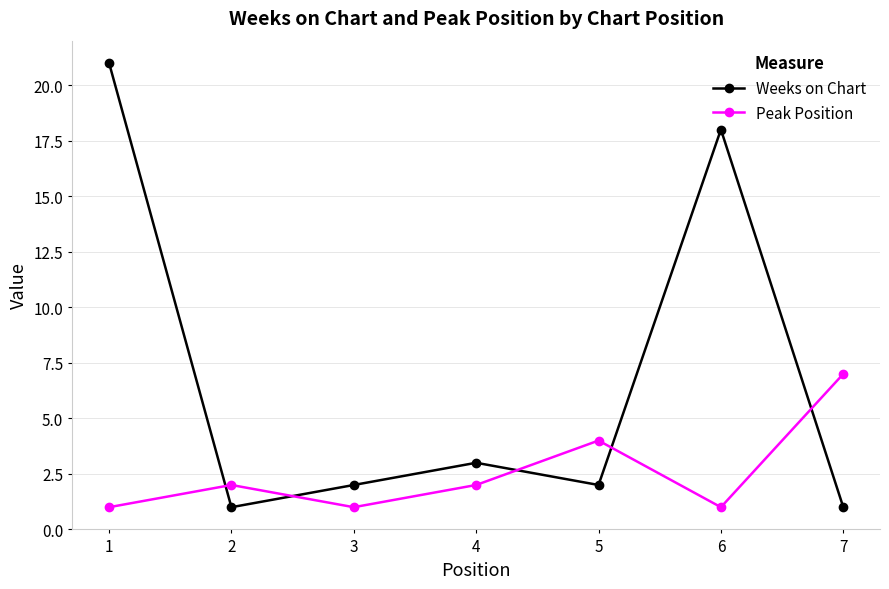

The value of Peak Position at 1 is 1. True or false?

True